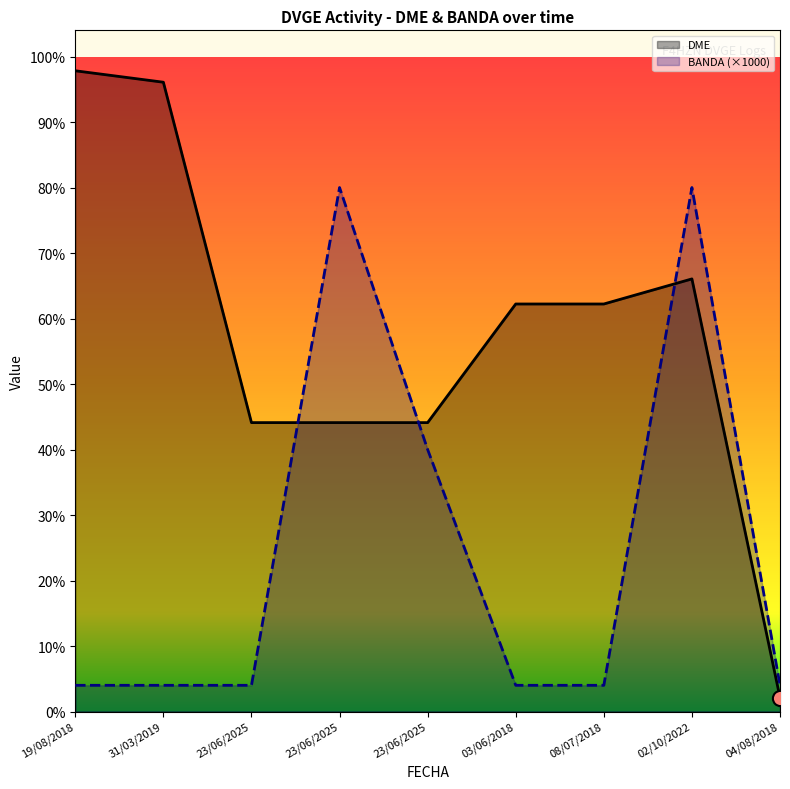

Which series contains the highest Y value?

DME